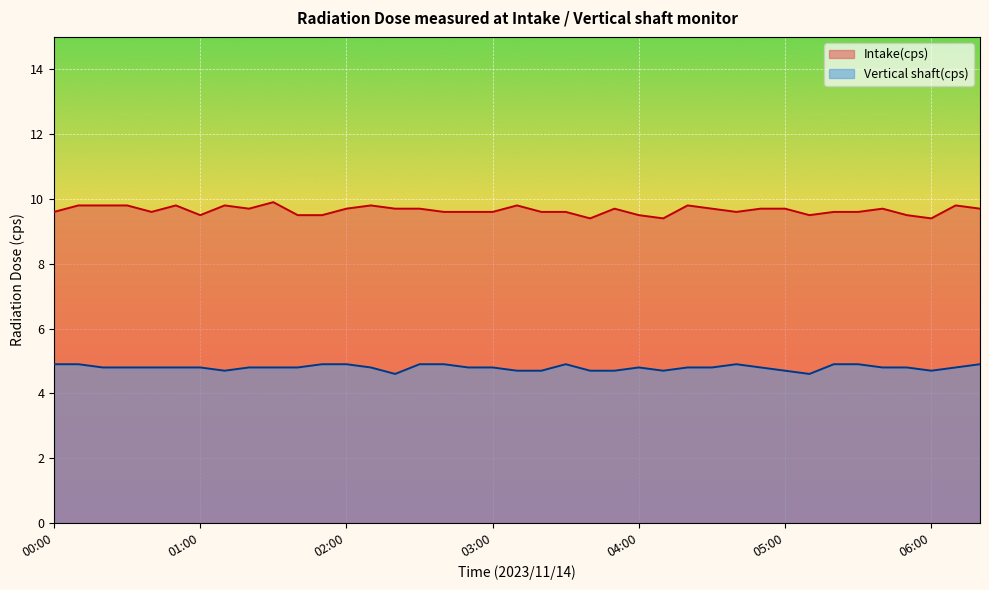

What position from the right is 02:30?

24